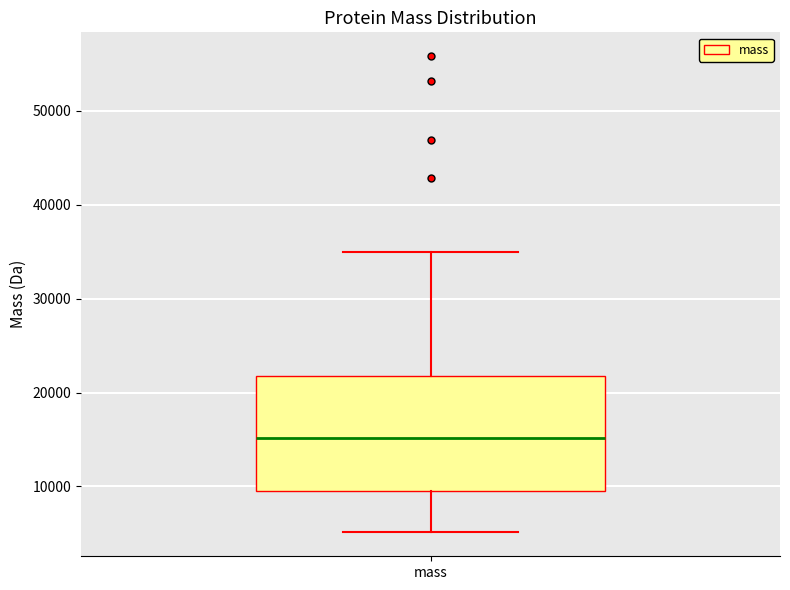

Read this box plot against the y-axis: the position of the median line, the range covered by the box, and the ends of both whiskers. The values are not printed on the chart, so give them approximately, as read against the axis.

median 15000, box 10000 to 22000, whiskers 5000 to 35000